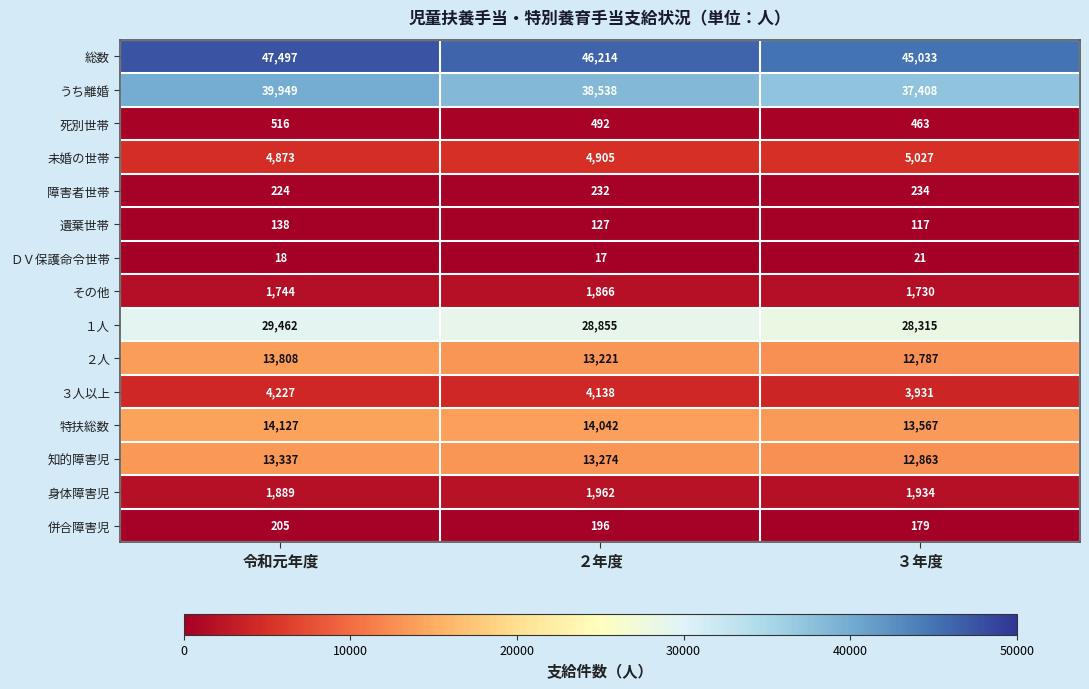

What is the greatest value displayed?

47497